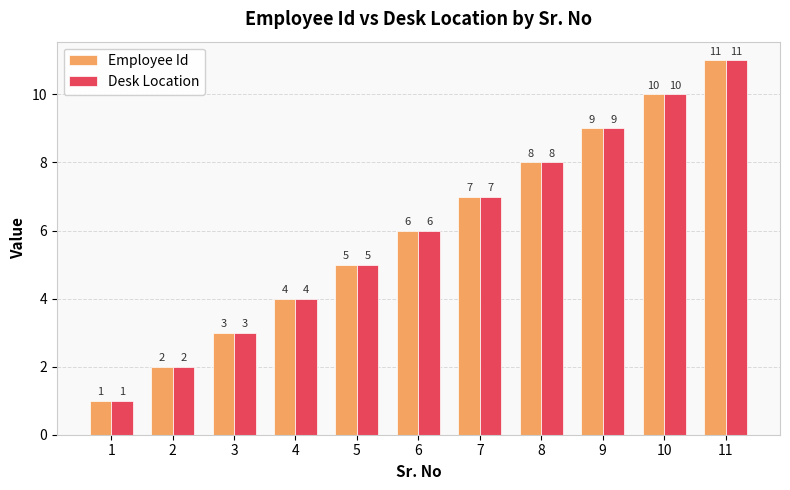

What is the maximum value shown in the chart?

11